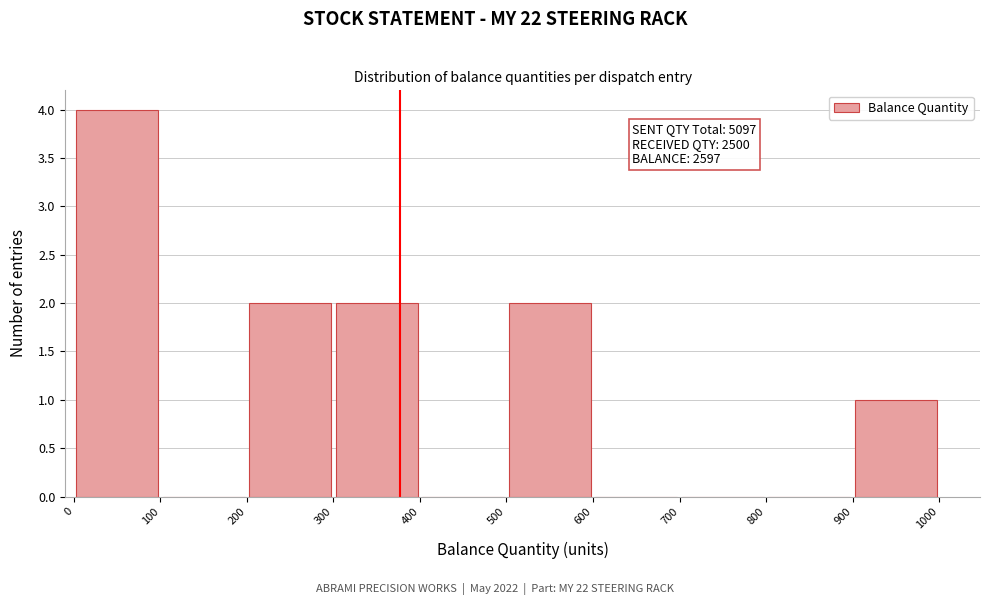

Over which range of the x-axis is the bar tallest?

0 to 100